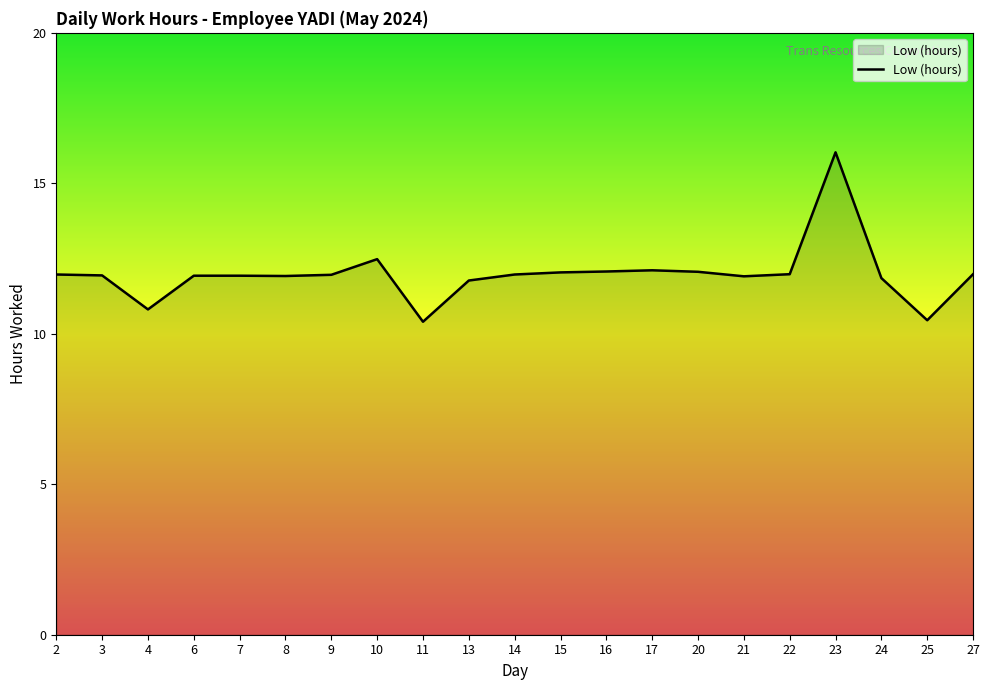

What is the difference between the maximum and minimum values?

5.6